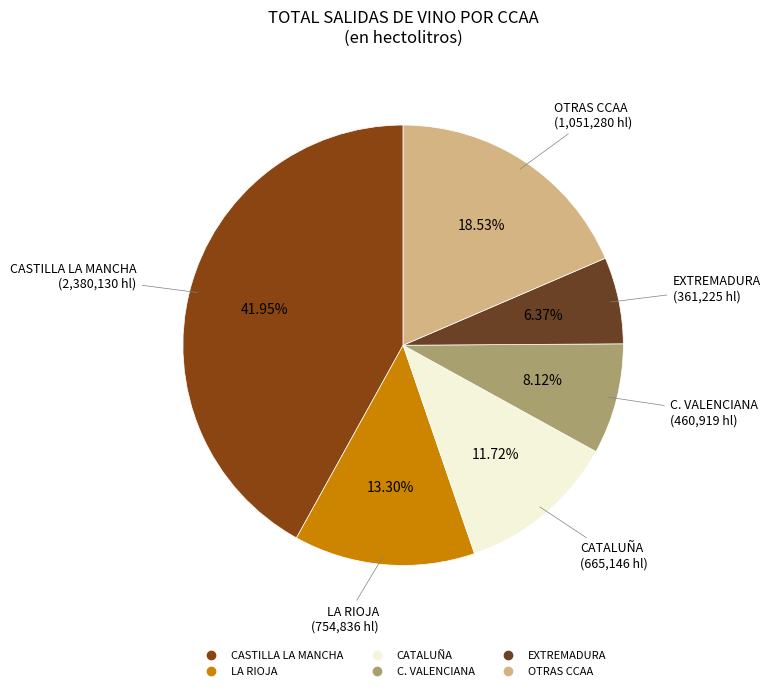

Is there any slice that represents more than half of the pie?

No